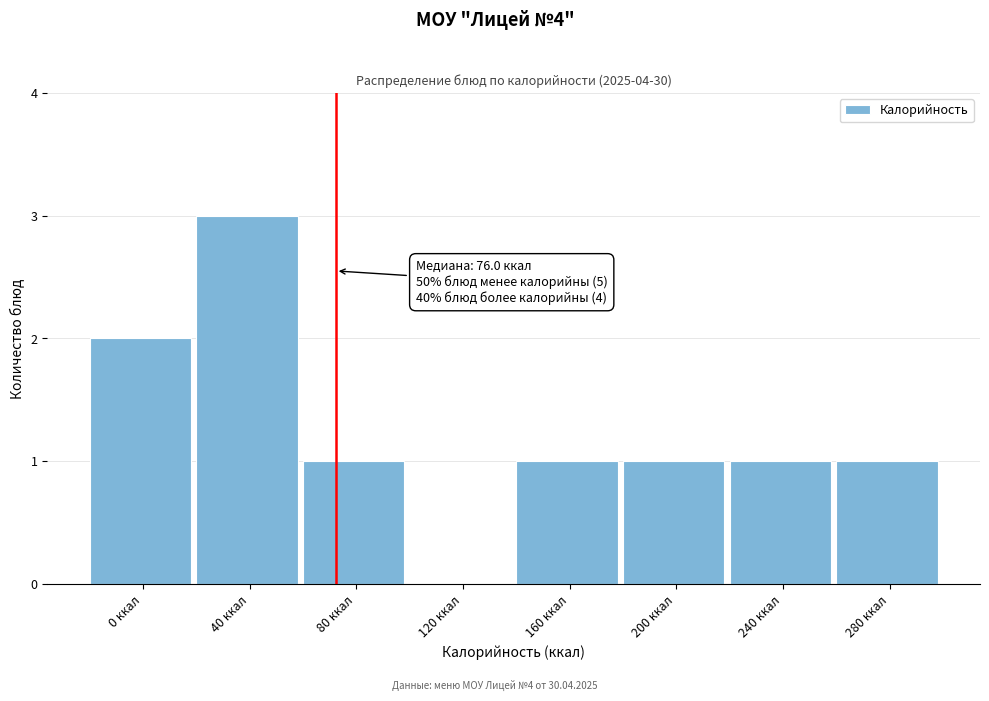

Reading left to right, what are all the values shown in this chart?

0 ккал=2	40 ккал=3	80 ккал=1	120 ккал=0	160 ккал=1	200 ккал=1	240 ккал=1	280 ккал=1